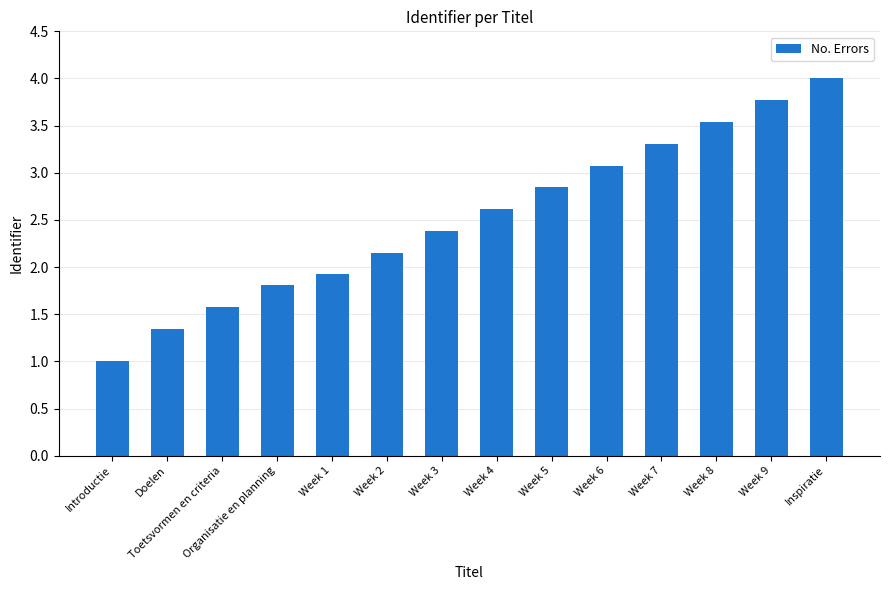

Between Week 1 and Week 3, which is larger?

Week 3